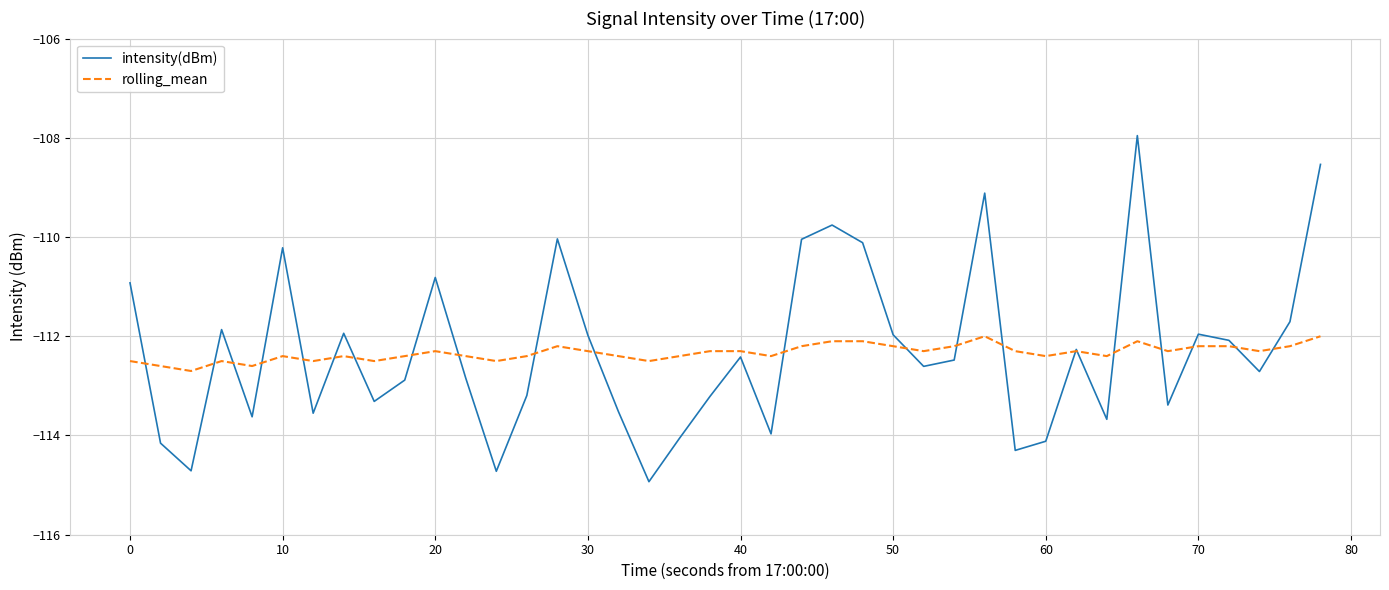

At how many categories does at least one series exceed -111?

10